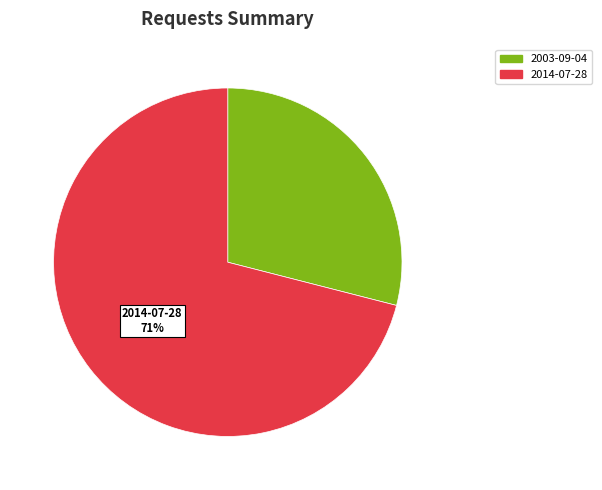

What percentage is the 2014-07-28 slice, to the nearest percent?

71%